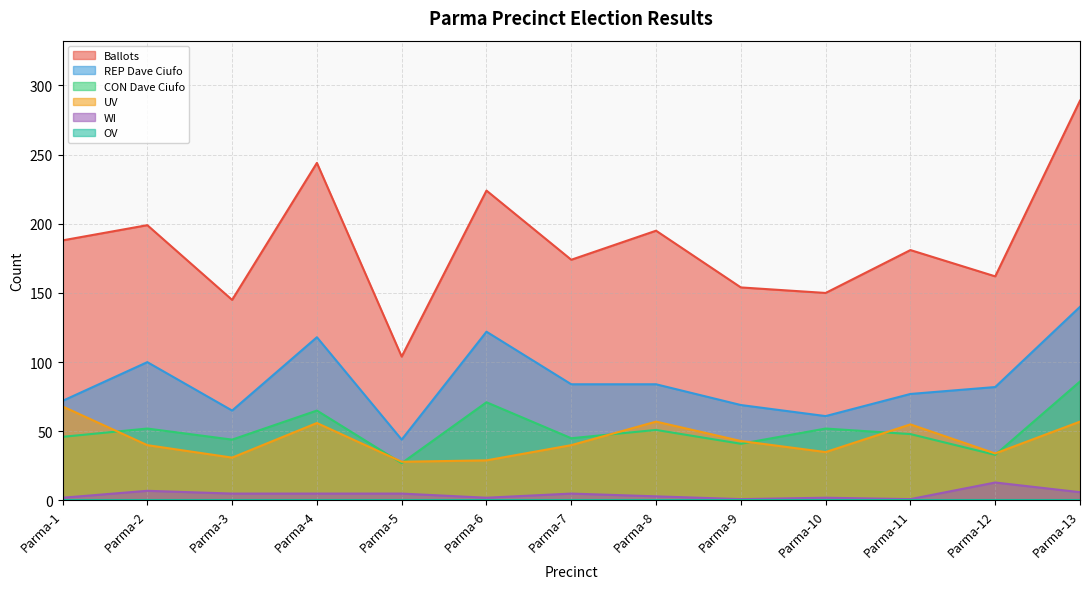

Does the chart display data point markers on the line(s)?

No